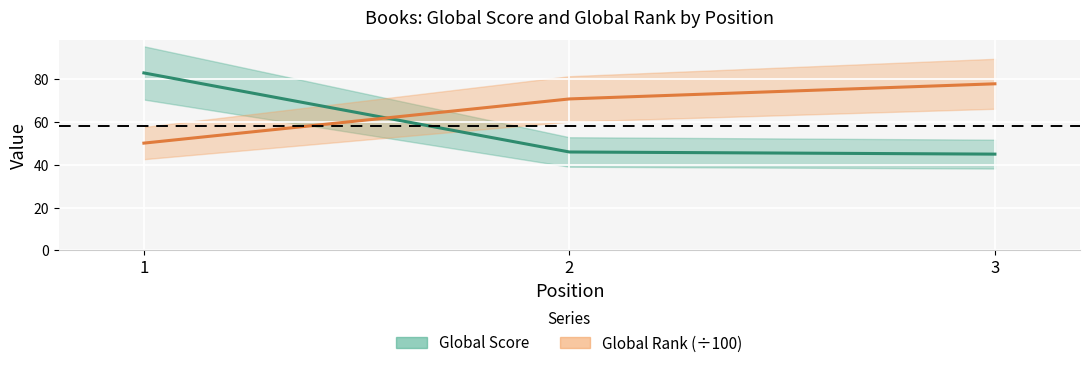

Count the number of data series in this chart.

2